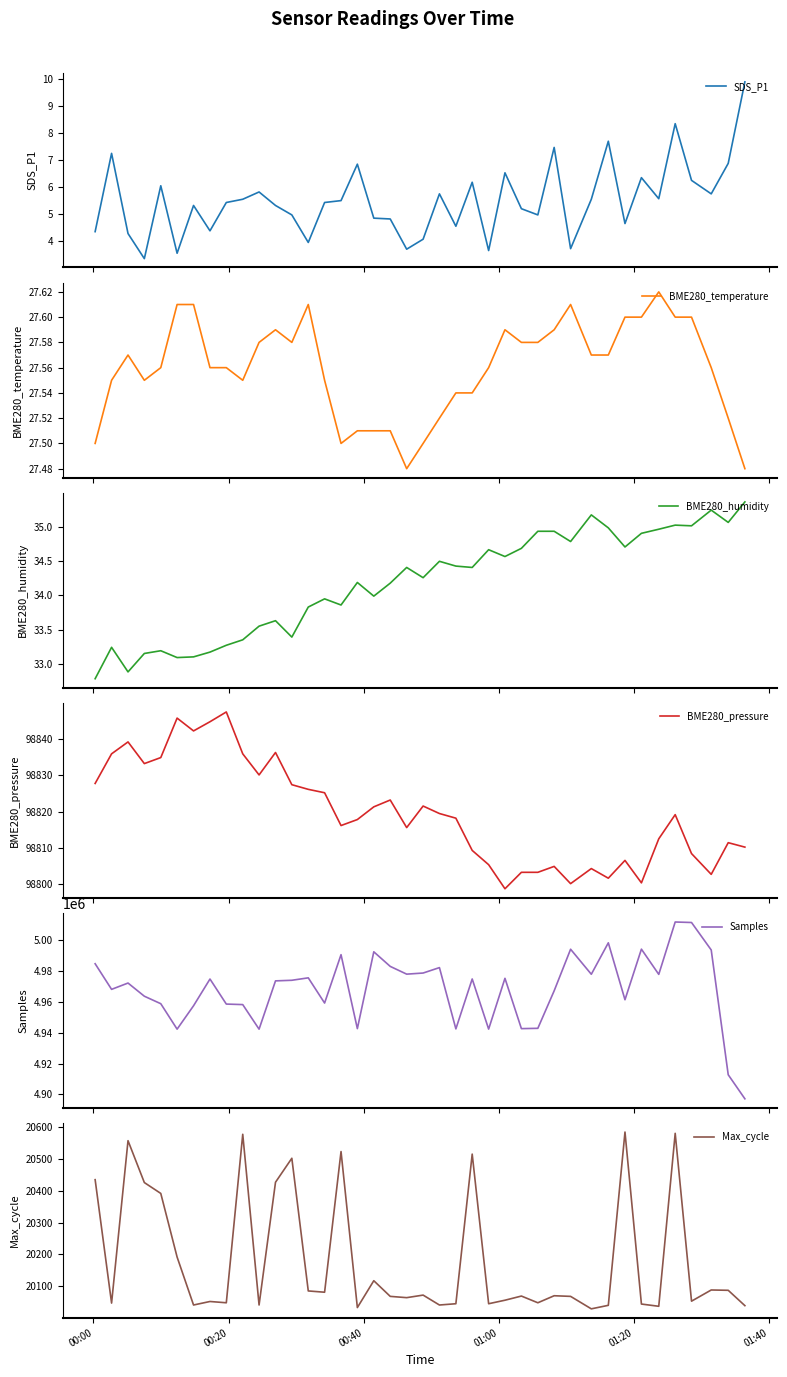

Which series has the largest total across all categories?

Samples